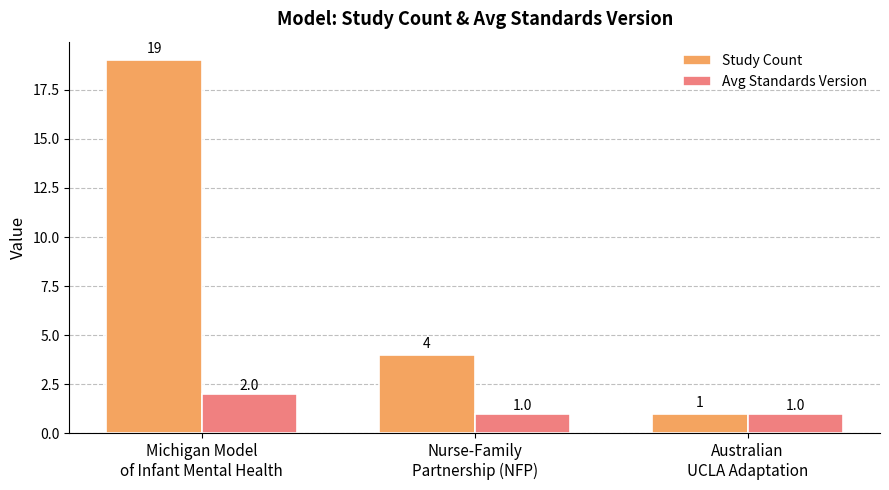

Reading left to right, transcribe all the data shown in this chart.

Study Count: 19	4	1
Avg Standards Version: 2	1	1